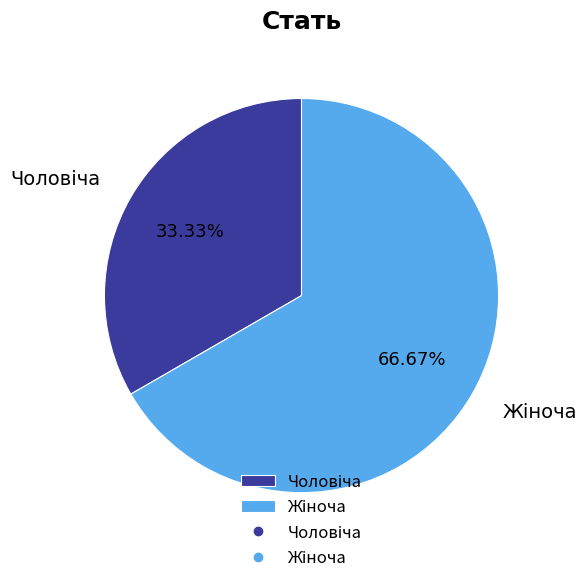

Is there any slice that represents more than half of the pie?

Yes